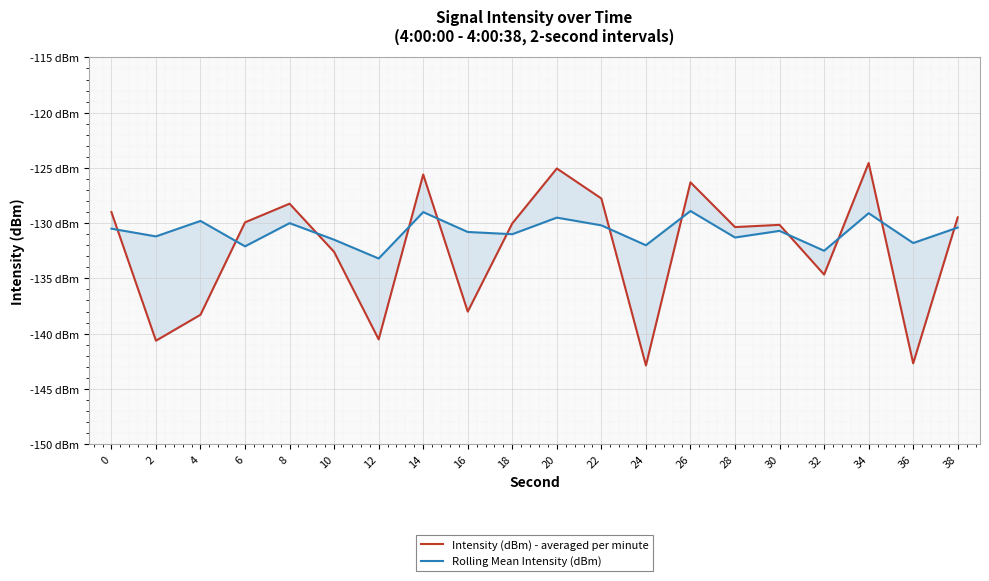

What is the approximate value of Intensity (dBm) - averaged per minute at 18?

-130.0